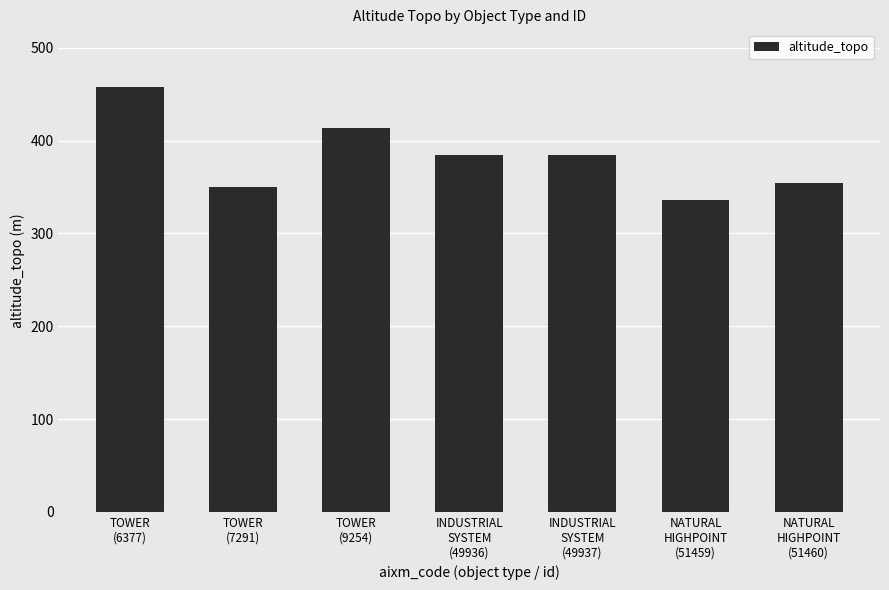

Are the bars grouped side by side (vs. stacked)?

No